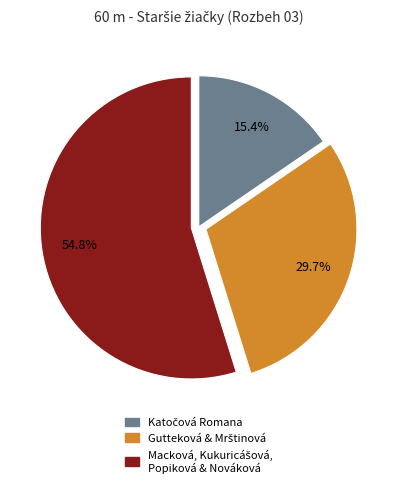

Is there any slice that represents more than half of the pie?

Yes